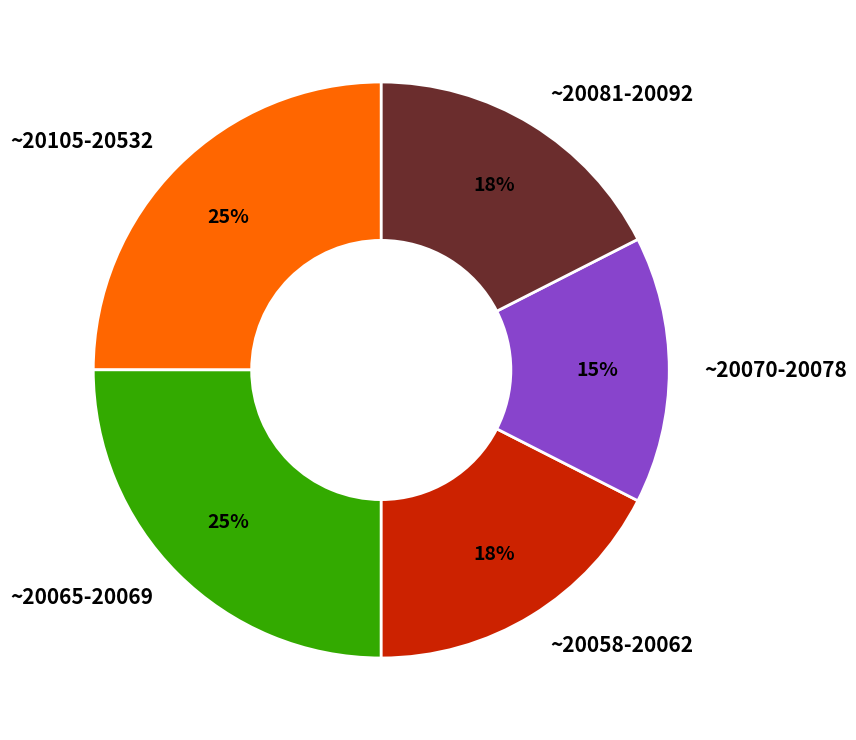

The ~20105-20532 slice represents 25% of the pie. True or false?

True